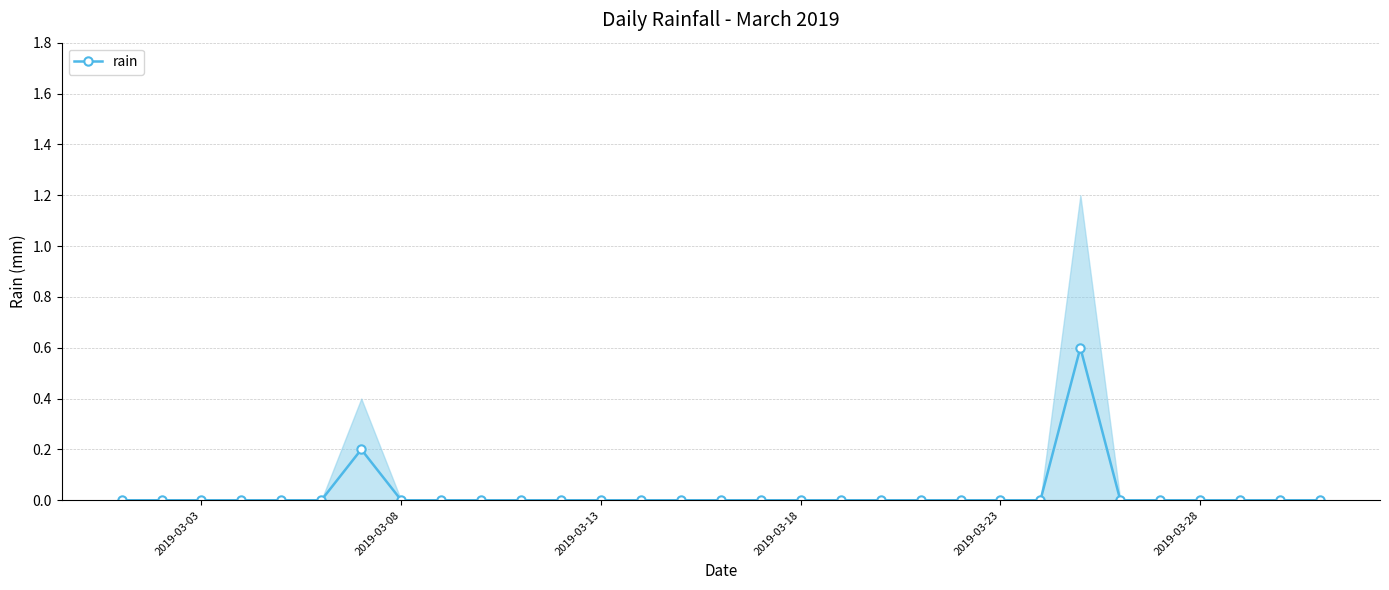

How many positive values are there?

2